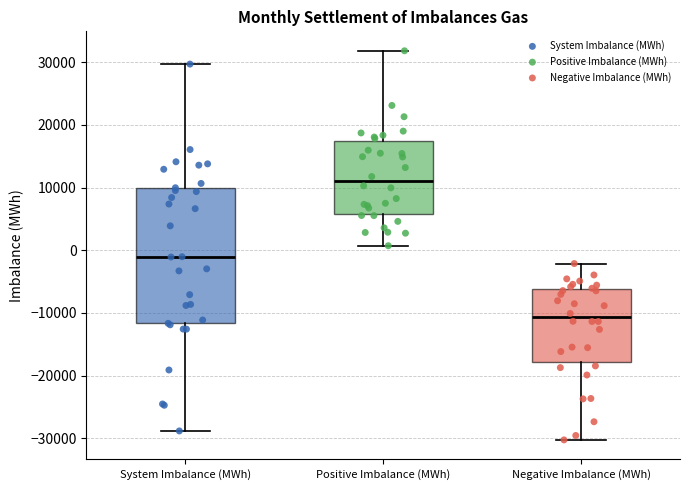

Which box is the tallest, from its lower edge to its upper edge?

System Imbalance (MWh)